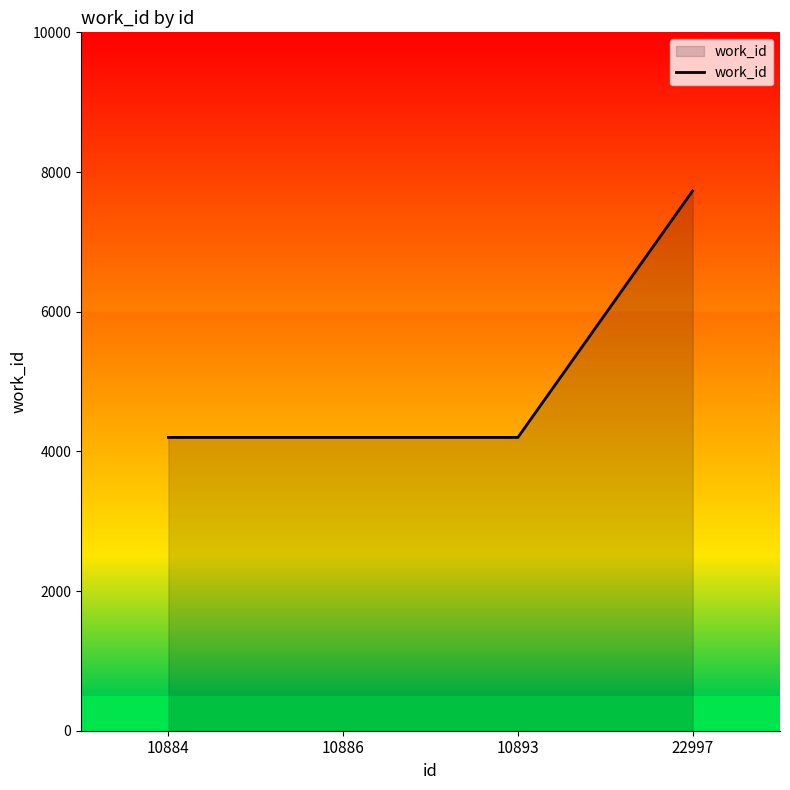

At which category does the chart reach its peak across all series?

22997